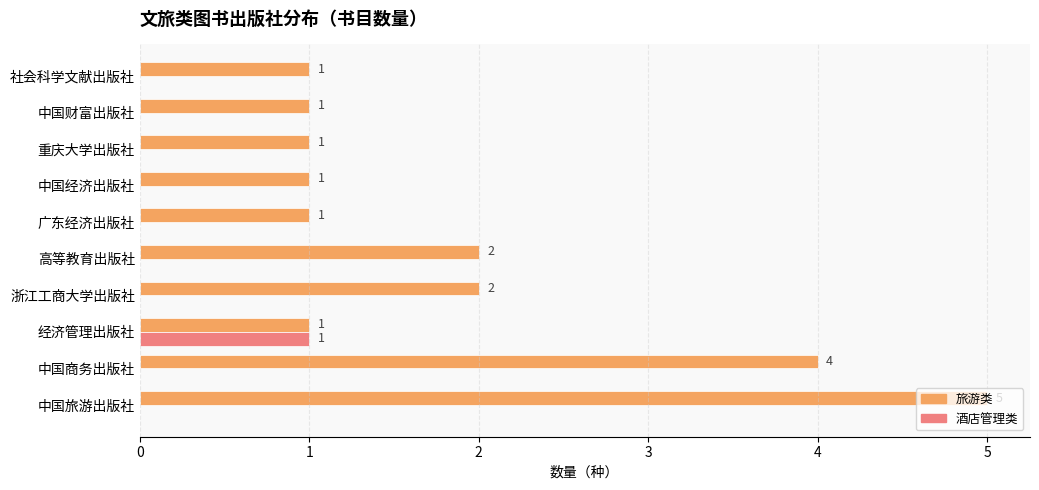

What is the maximum value for 酒店管理类?

1